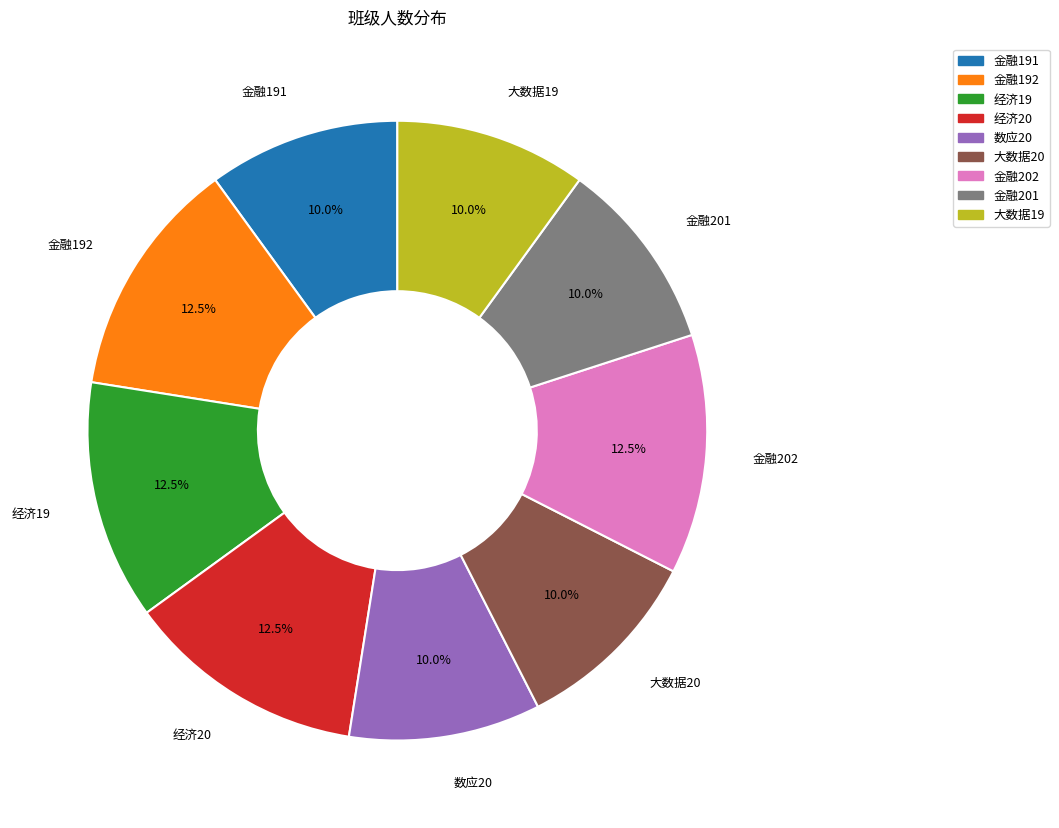

True or false: 大数据19 accounts for 10% of the total.

True